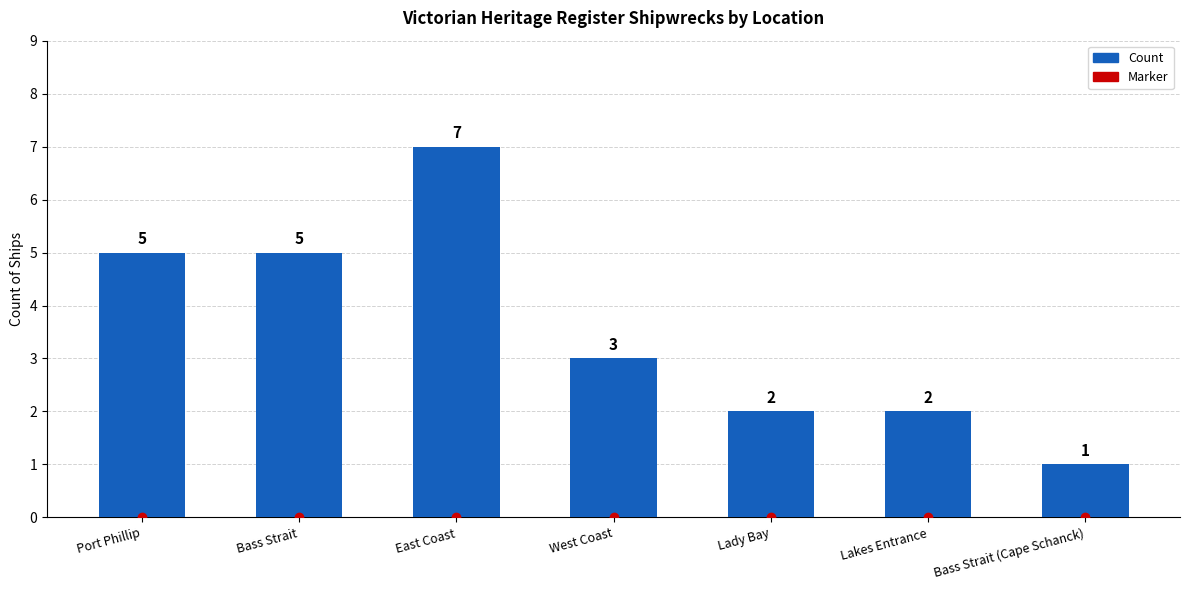

How many values are below 3?

3